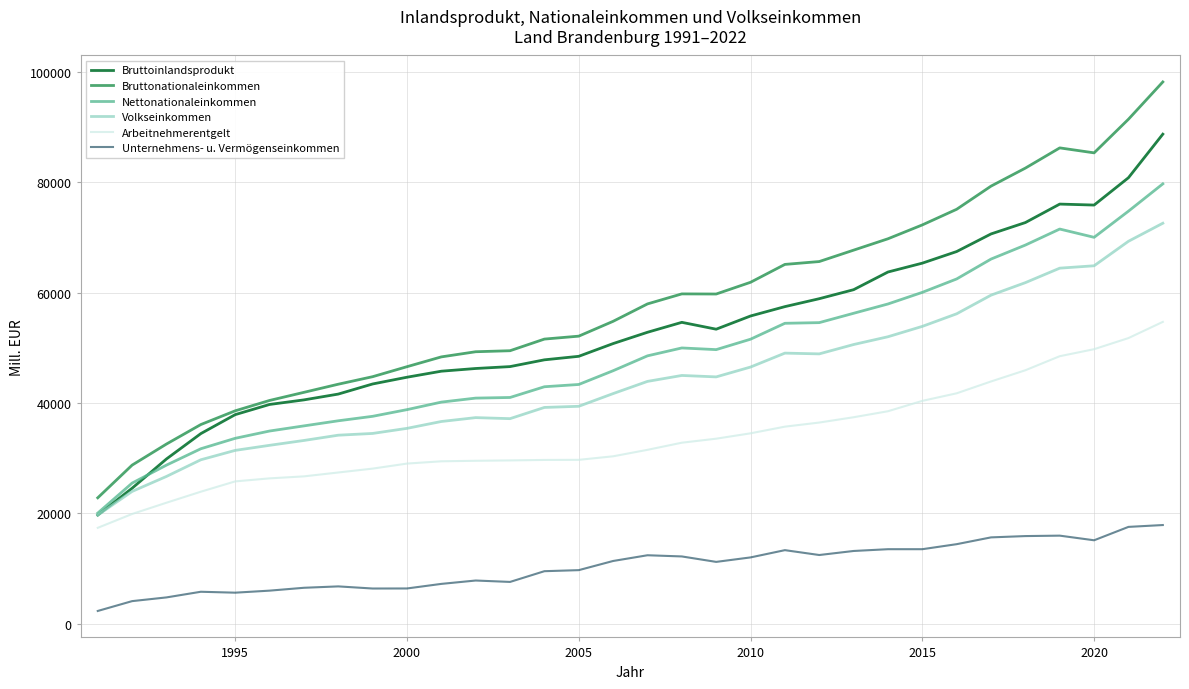

What is the average value of the Unternehmens- u. Vermögenseinkommen series?

10436.6